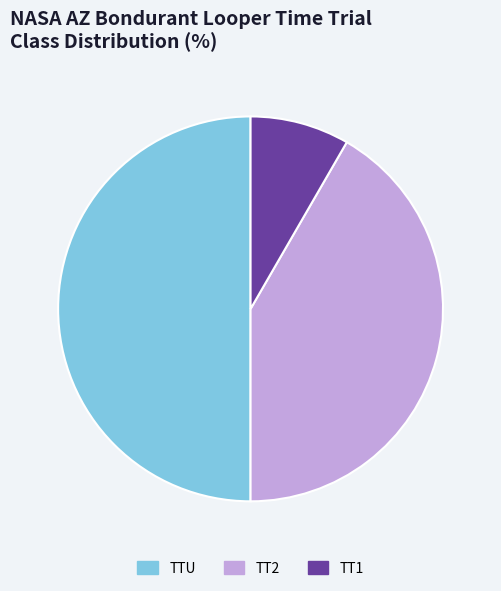

Is TT1 the majority of the pie?

No